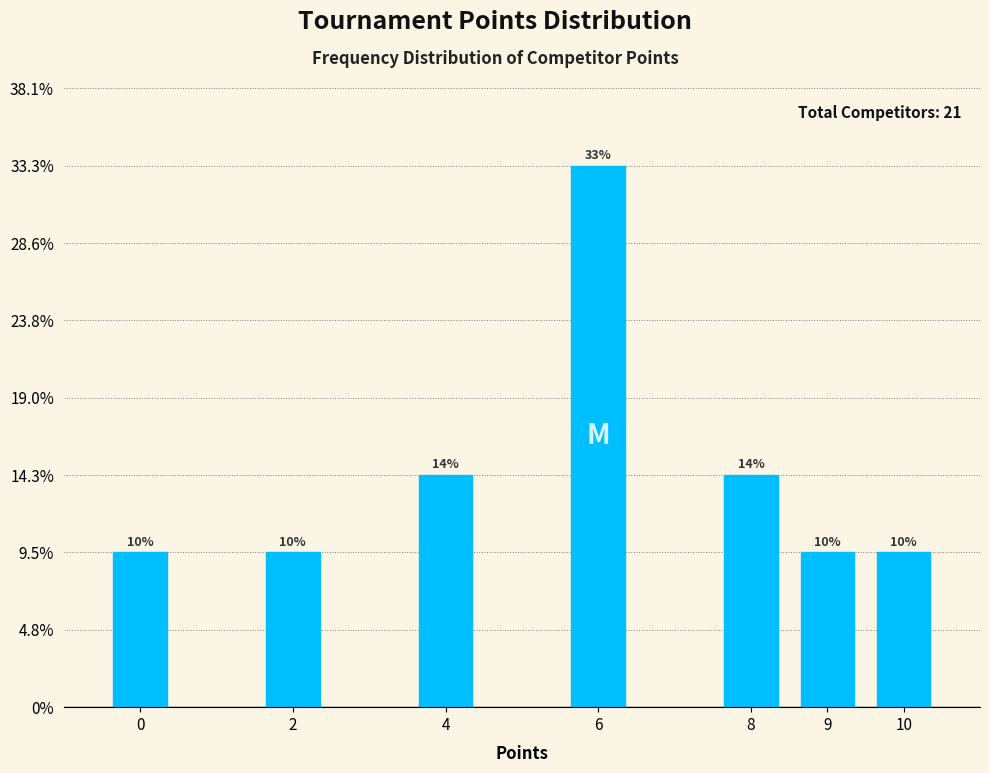

Does the chart contain any negative values?

No